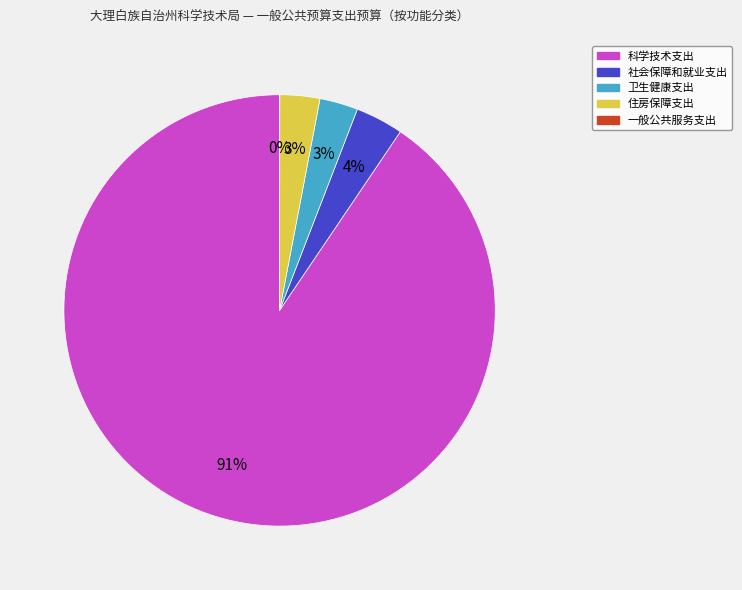

True or false: 科学技术支出 accounts for 91% of the total.

True